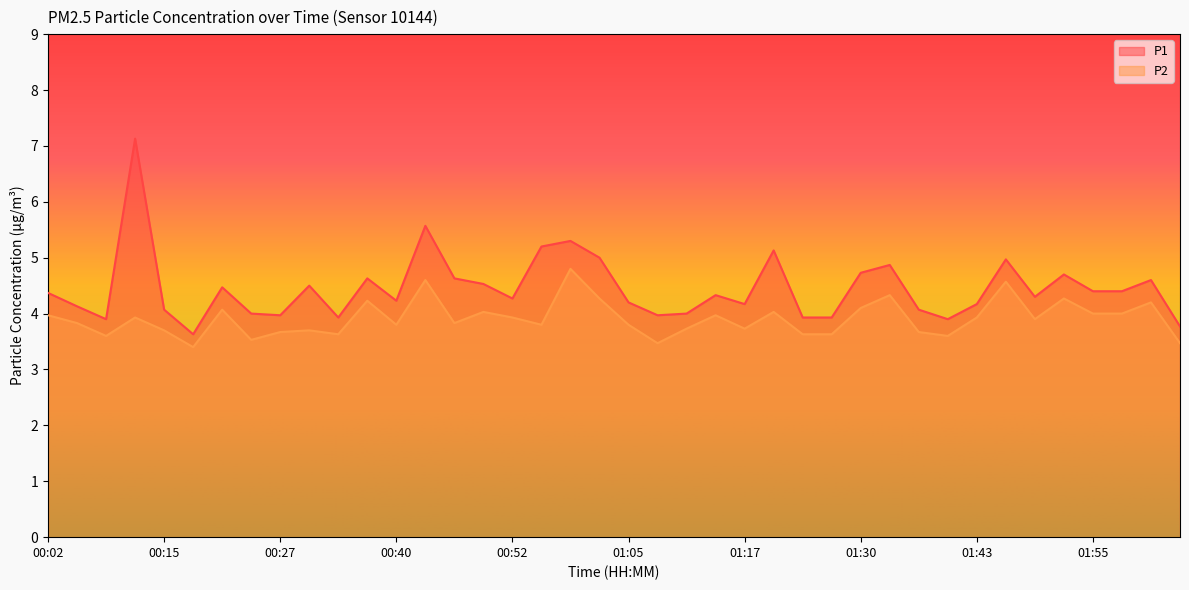

Which series has the largest total across all categories?

P1